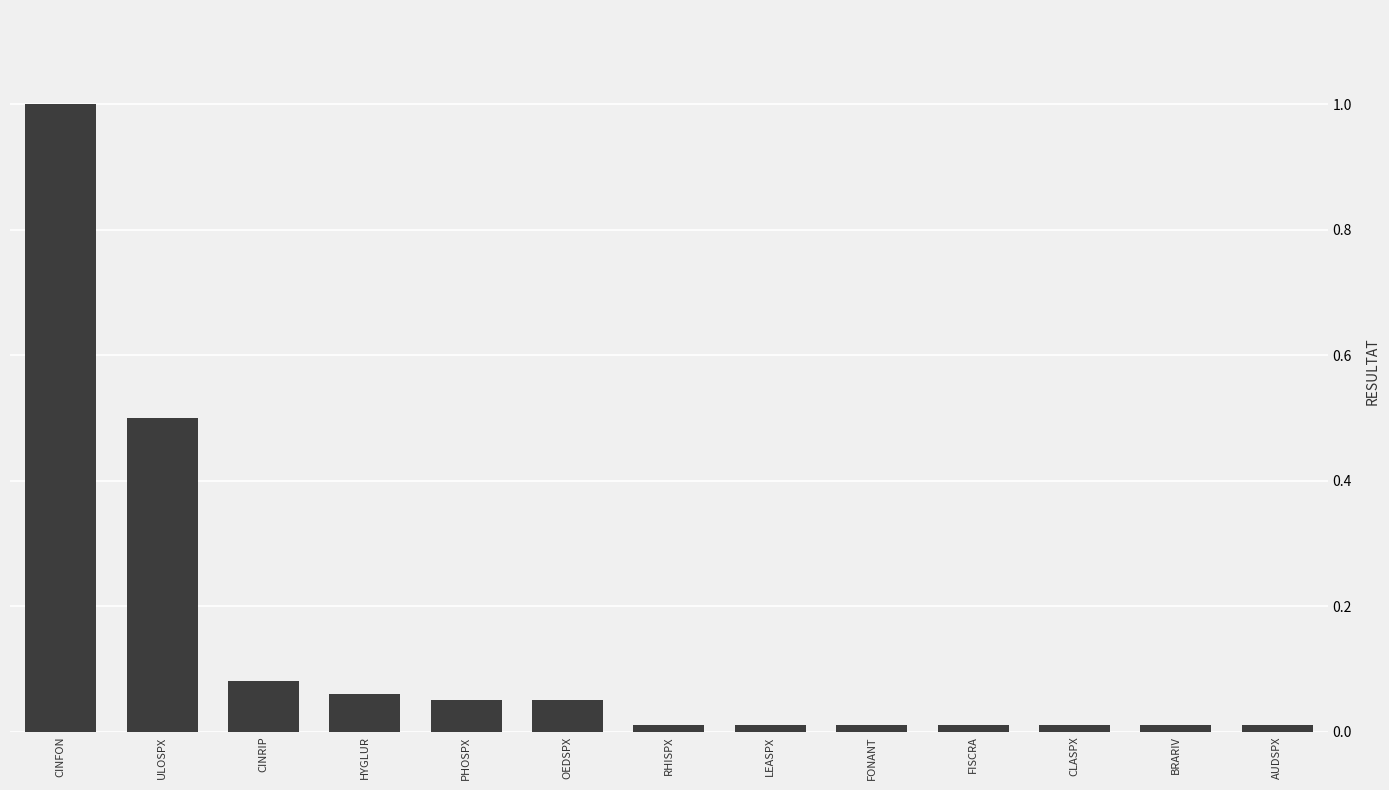

What position from the left is PHOSPX?

5